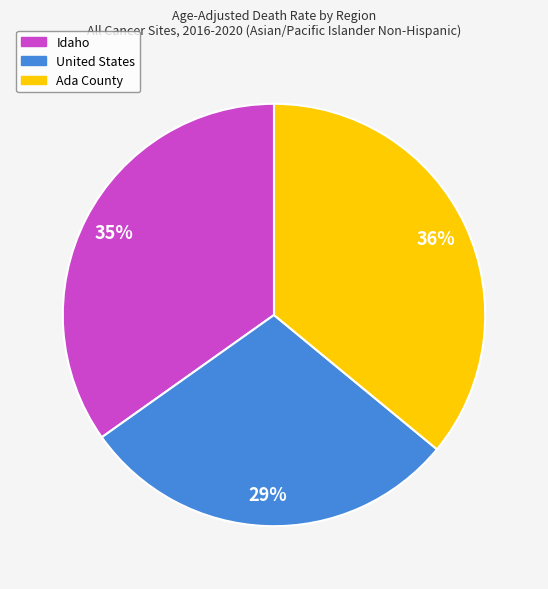

How many slices are in this pie chart?

3